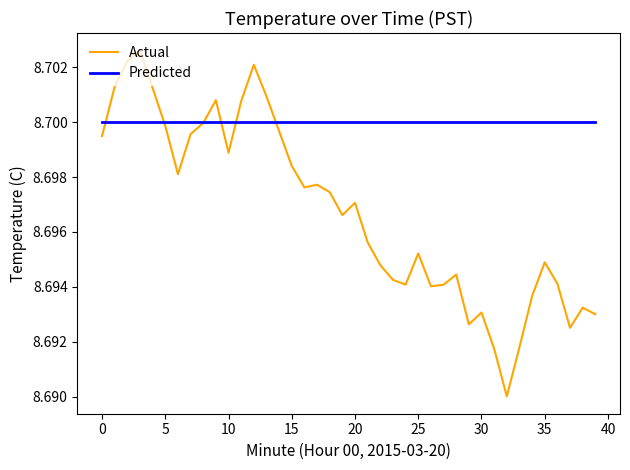

Which series has the largest range (max minus min)?

Actual